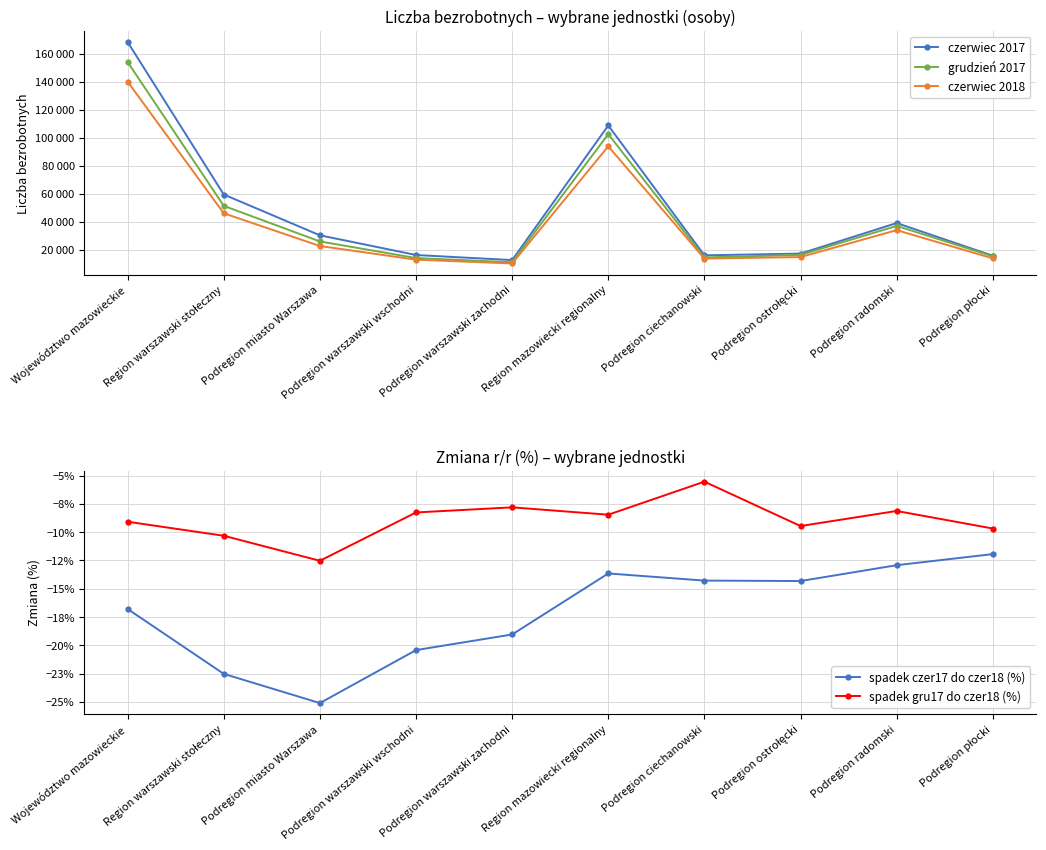

What is the sum of the grudzień 2017 values at Podregion ciechanowski and Region mazowiecki regionalny?

117261.0